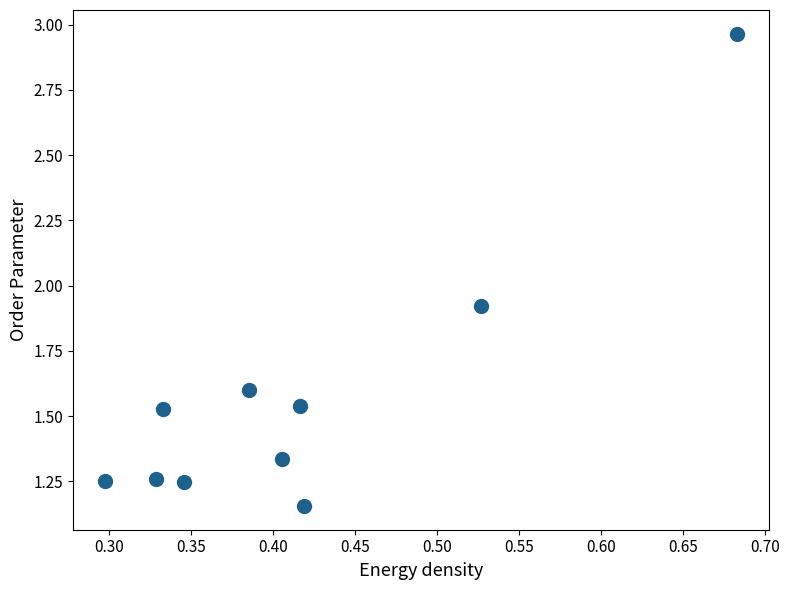

What is the average X value?

0.4